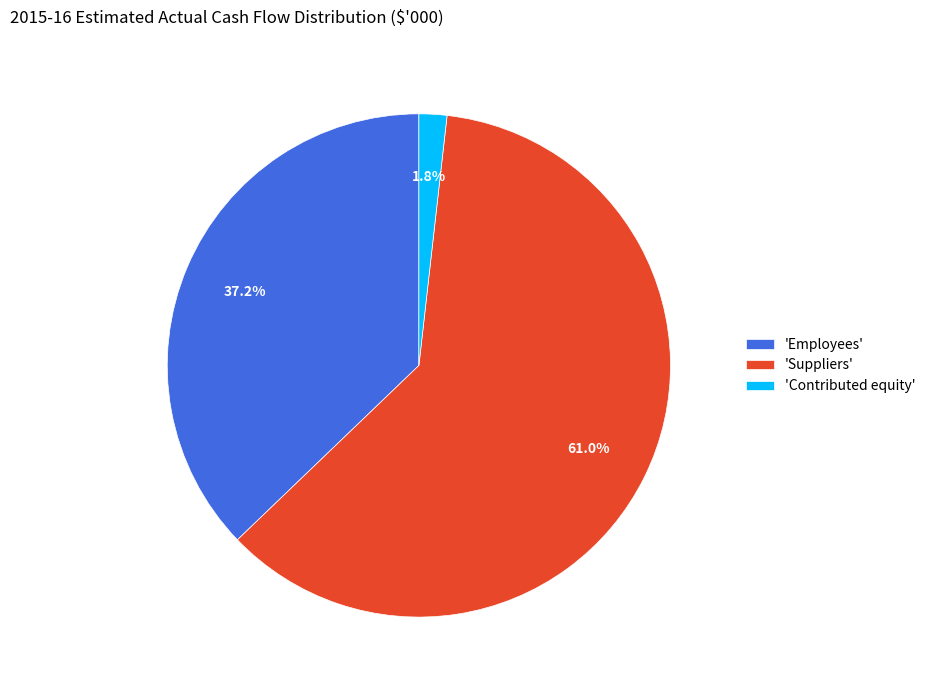

Combined, what portion of the pie is 'Employees' and 'Suppliers'?

98.2%